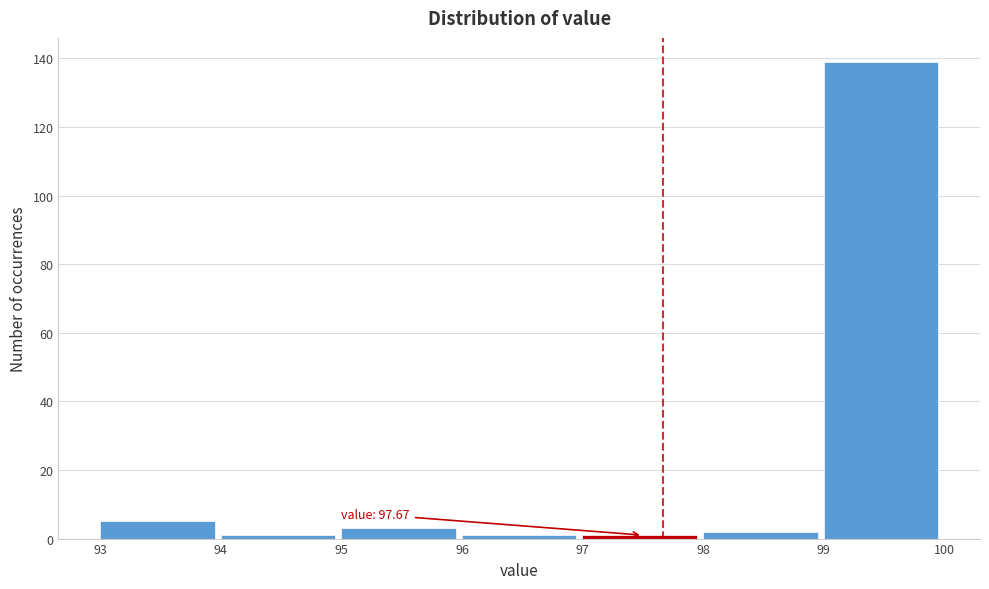

Which range on the x-axis has the tallest bar?

99 to 100